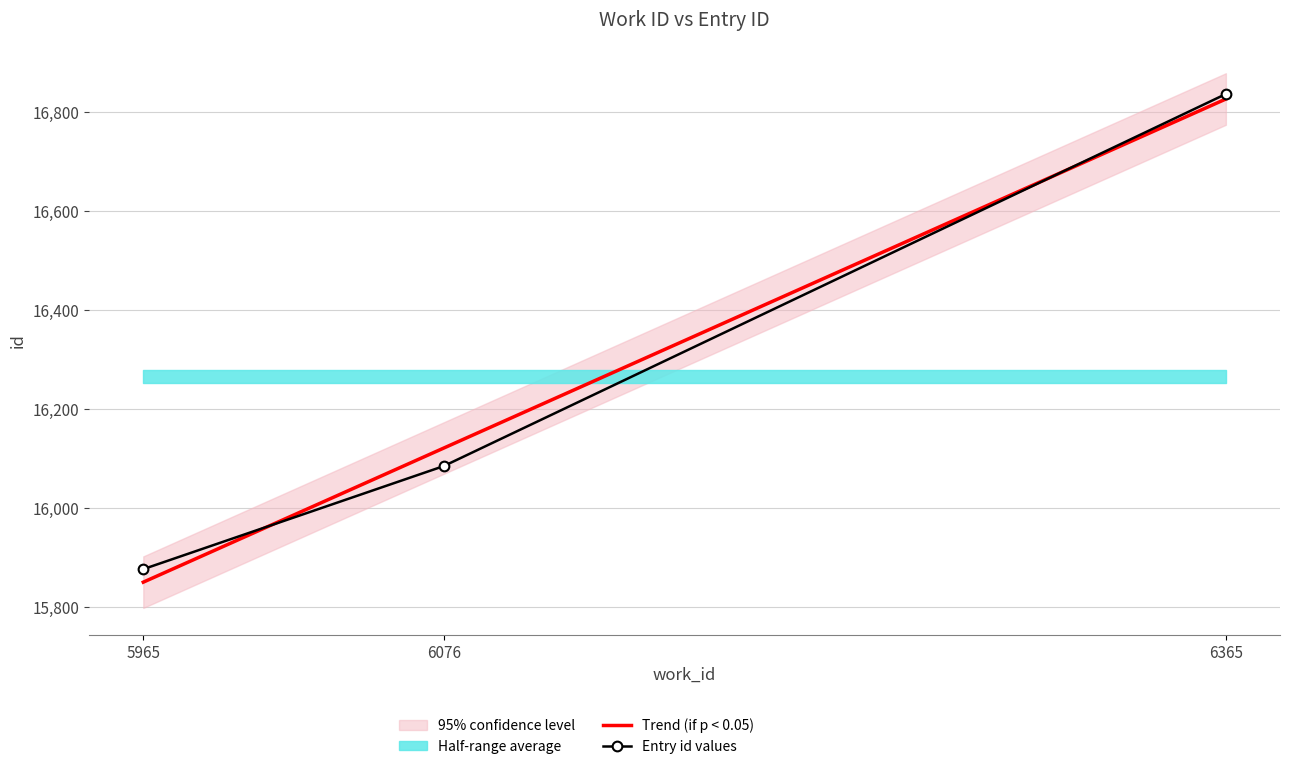

What is the maximum value shown in the chart?

16836